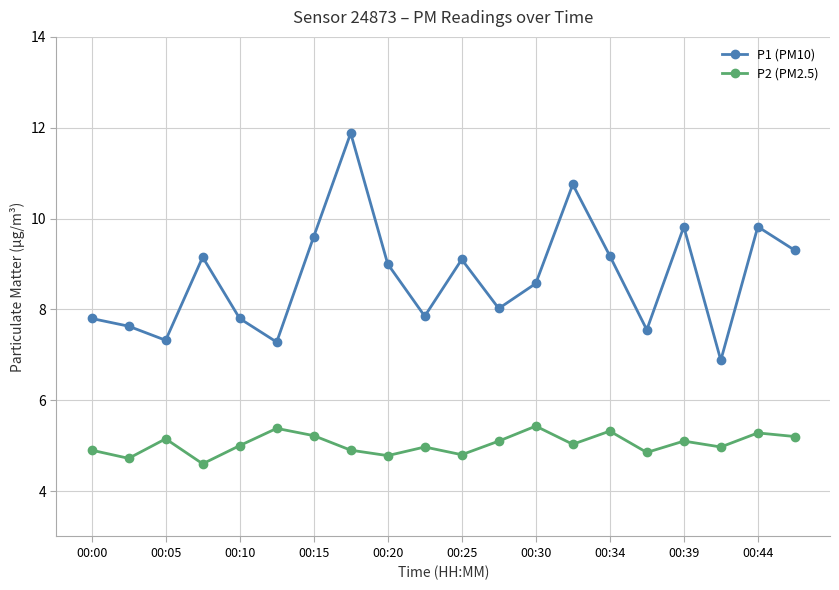

Which series has the widest spread of values?

P1 (PM10)